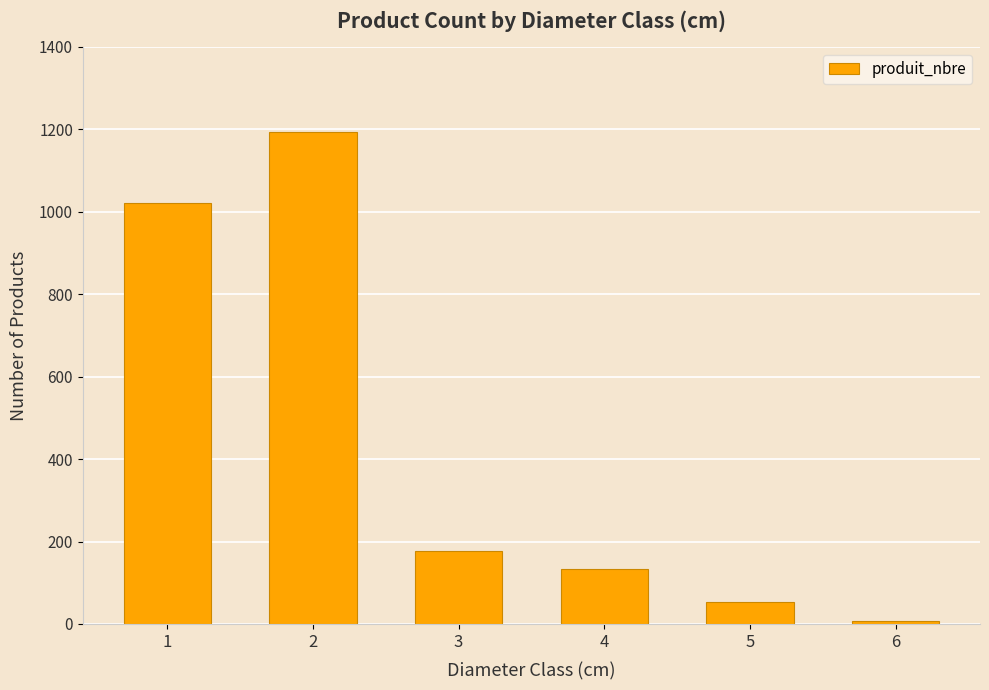

At which label does the data first exceed 177?

1